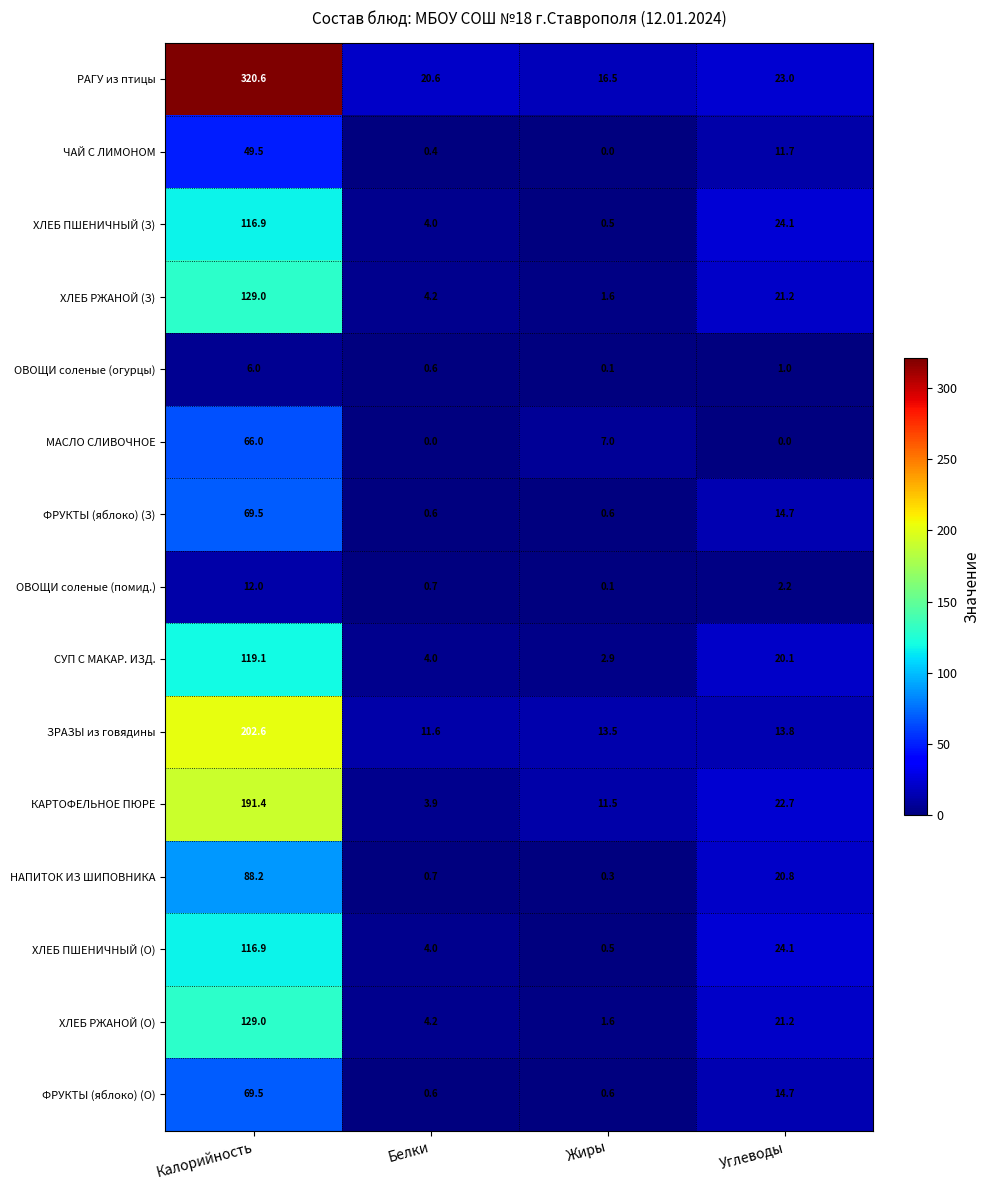

What is the approximate value of ФРУКТЫ (яблоко) (О) at Жиры?

0.6